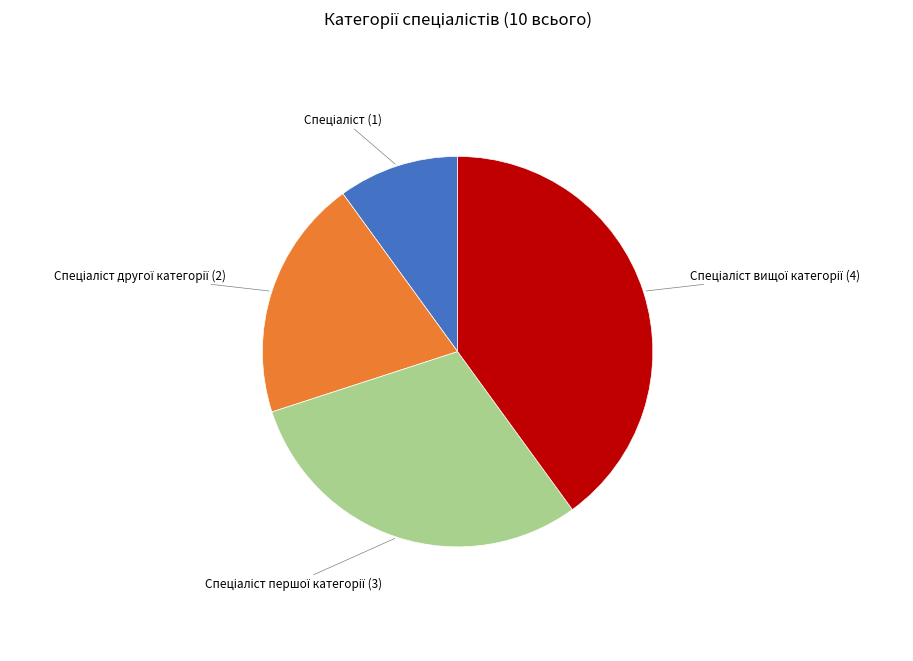

Is there any slice that represents more than half of the pie?

No